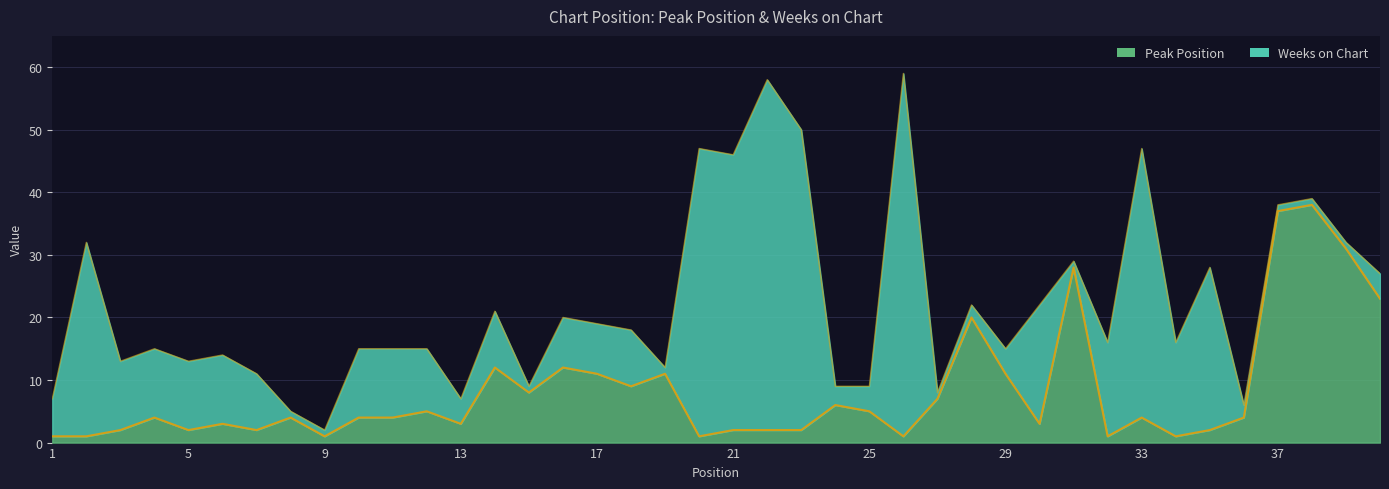

List the labels in order of value, largest first.

38, 37, 39, 31, 40, 28, 14, 16, 17, 19, 29, 18, 15, 27, 24, 12, 25, 4, 8, 10, 11, 33, 36, 6, 13, 30, 3, 5, 7, 21, 22, 23, 35, 1, 2, 9, 20, 26, 32, 34